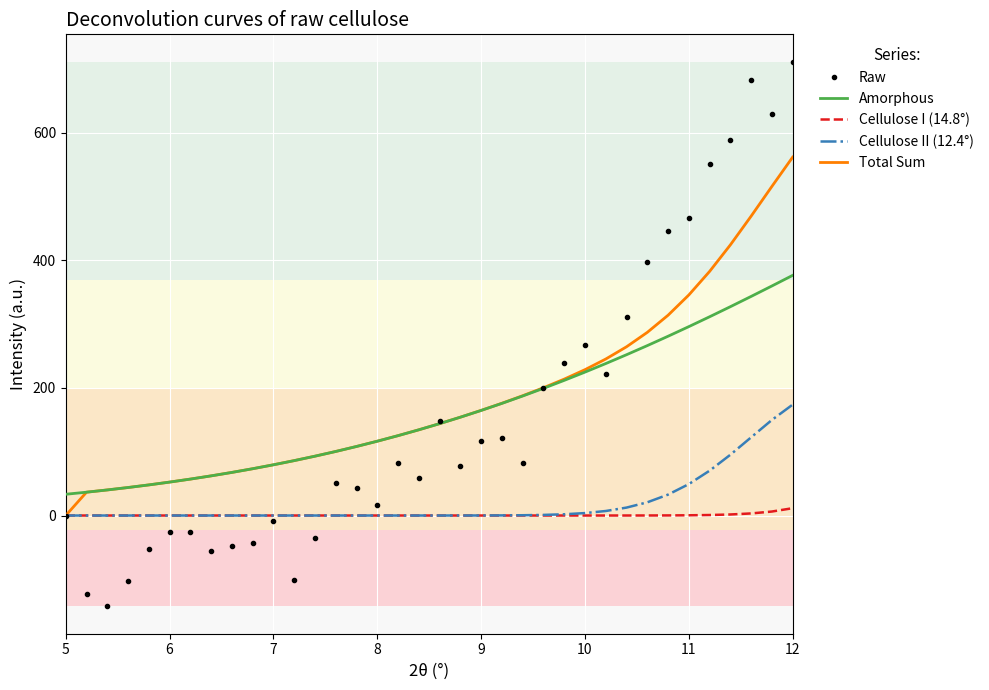

List the series in order of their peak value, highest first.

Raw, Total Sum, Amorphous, Cellulose II (12.4°), Cellulose I (14.8°)